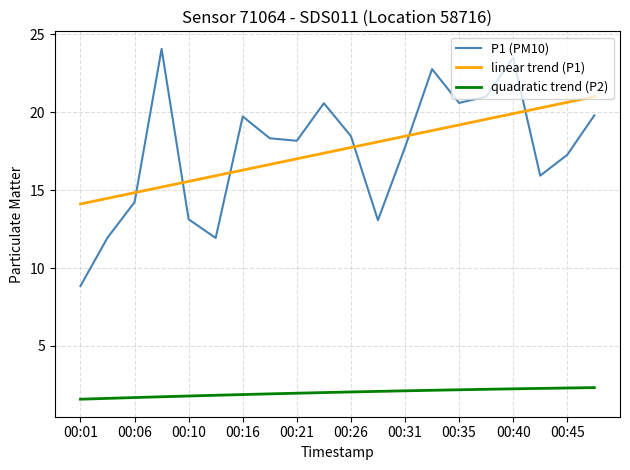

What is the difference between the maximum and minimum values in the P1 (PM10) series?

15.2